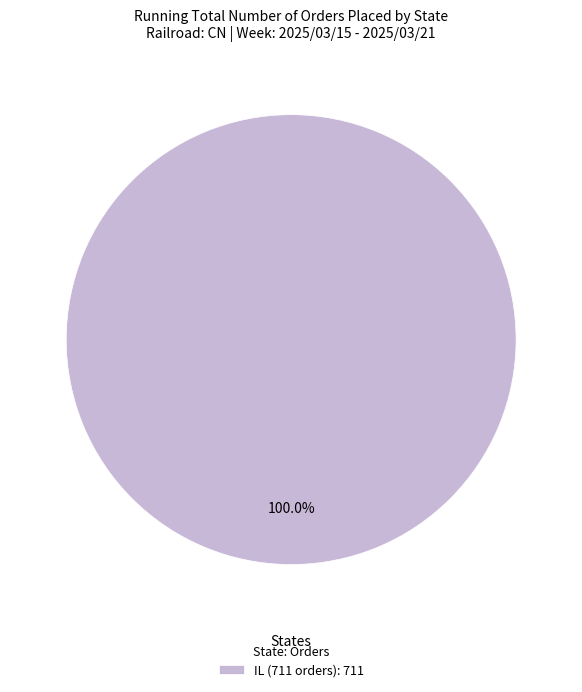

Rank the categories by value from highest to lowest.

IL (711 orders): 711